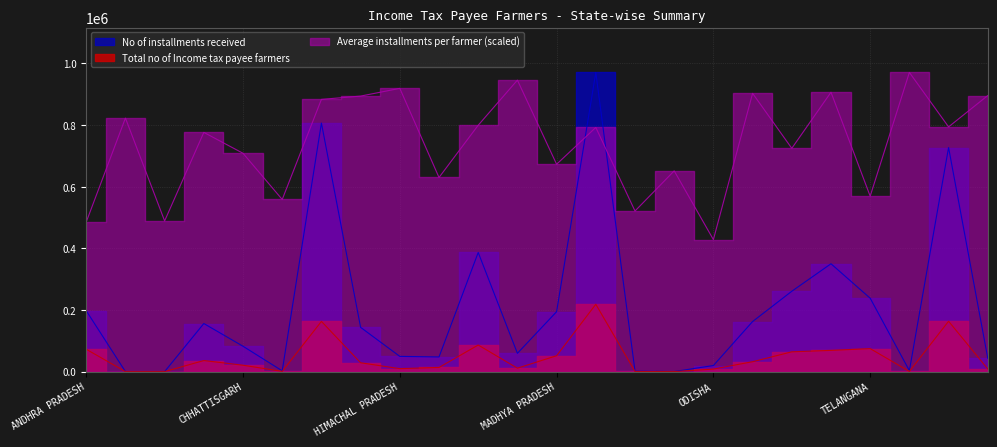

True or false: Average installments per farmer and Total no of Income tax payee farmers cross at least once.

False